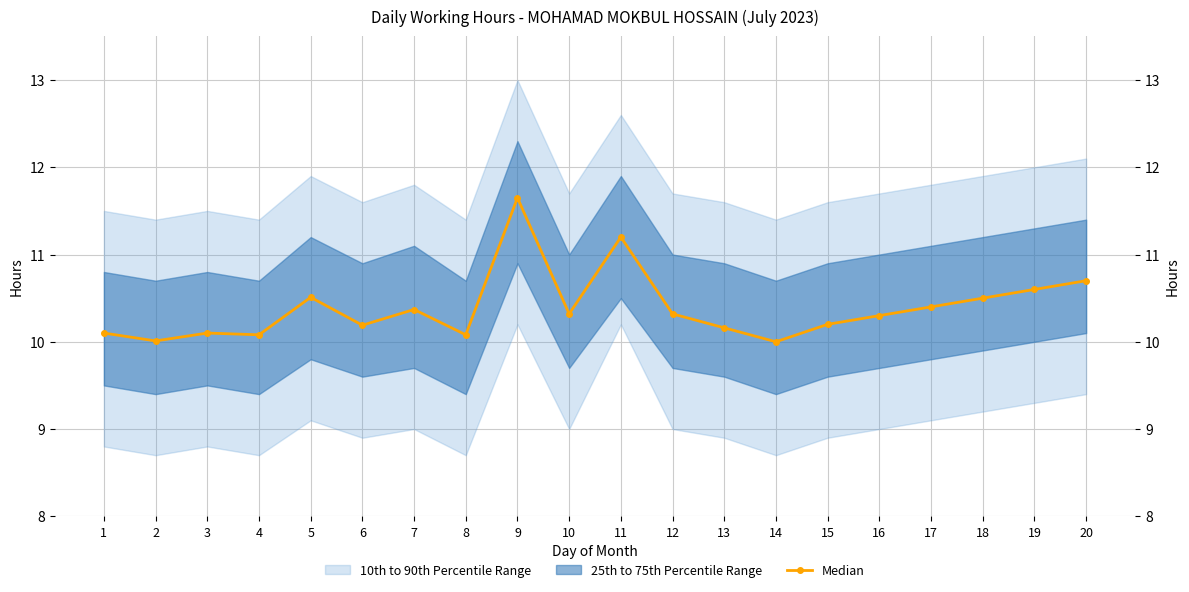

What is the ratio of the value at 11 to the value at 4?

1.1